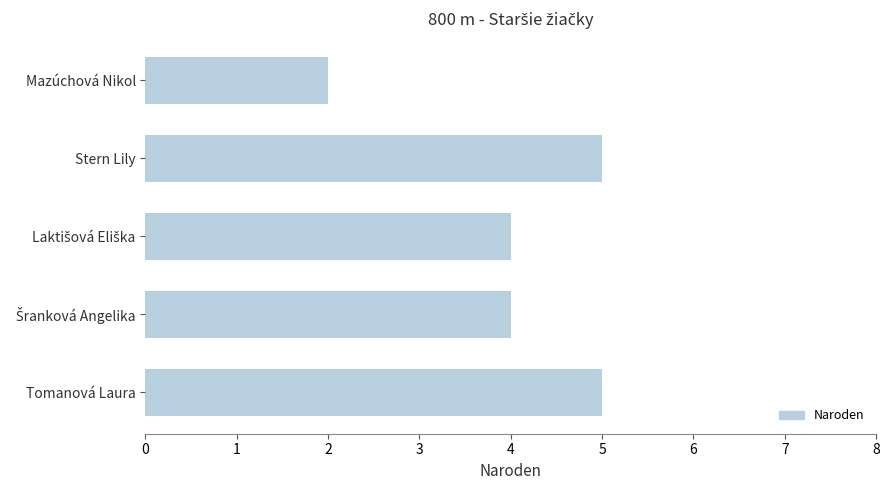

The value at Tomanová Laura is 3. True or false?

False